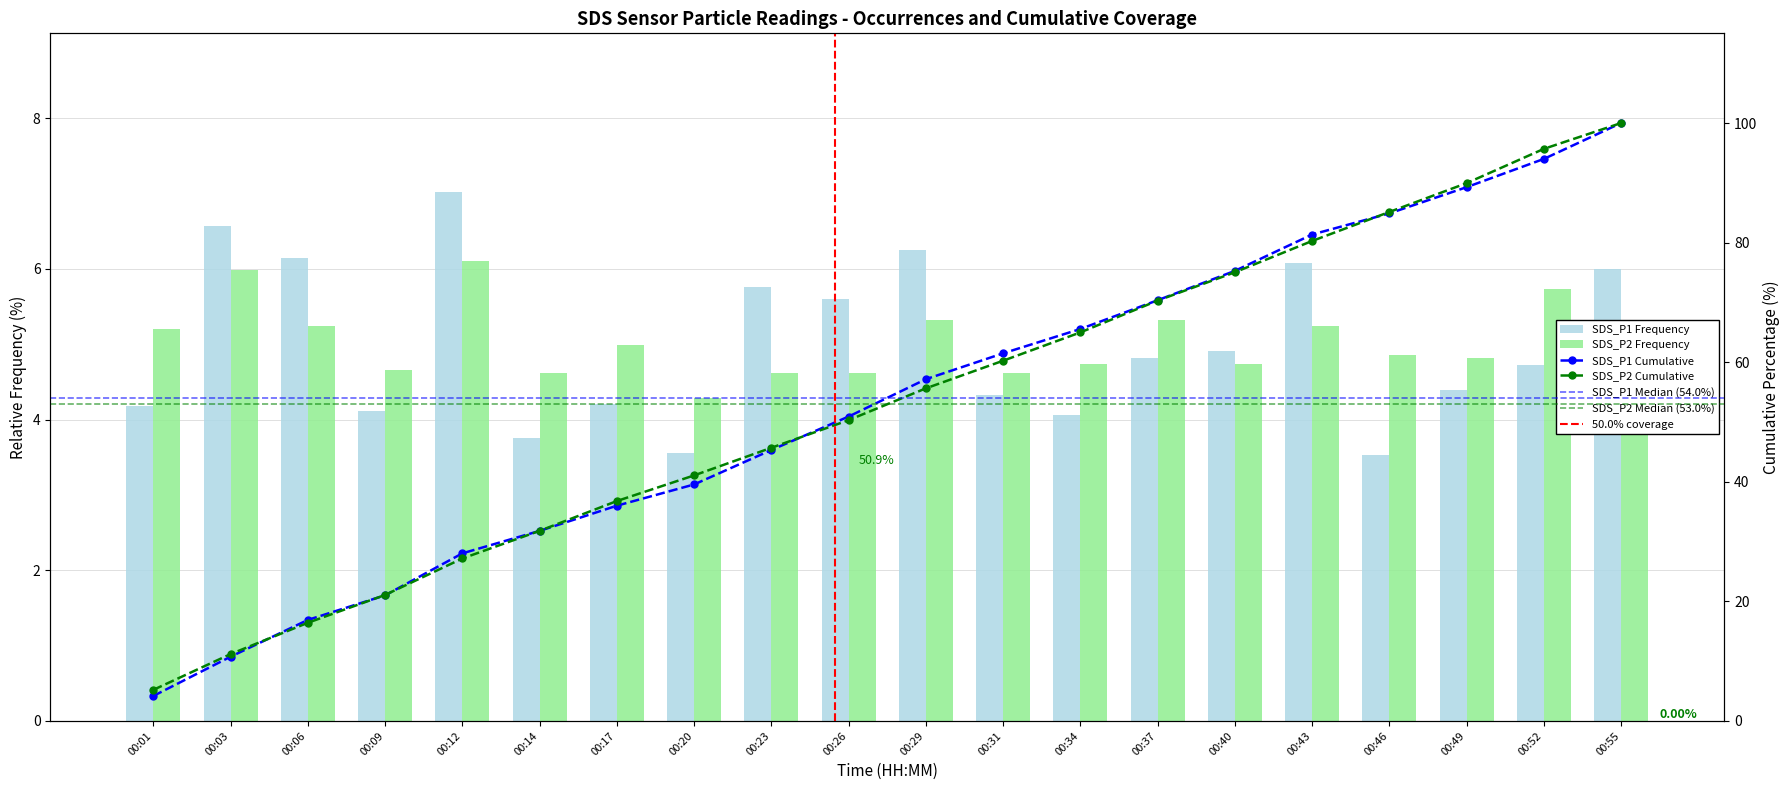

Which category has the highest value in the SDS_P1 series?

00:12